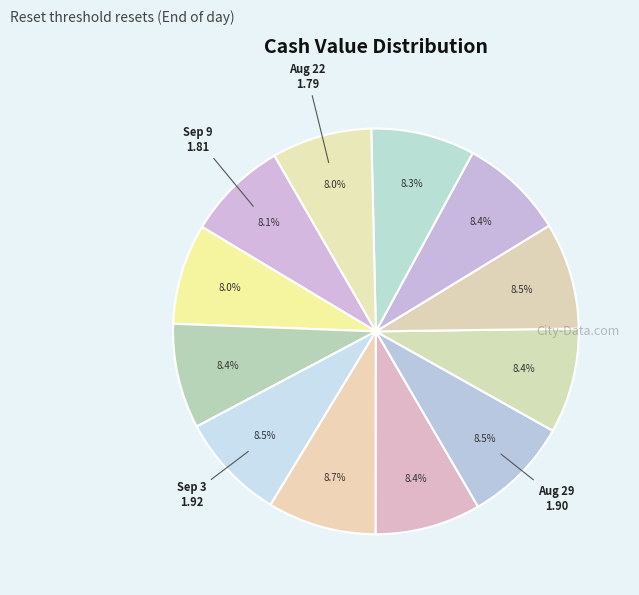

To the nearest percent, what is the average slice percentage?

8%